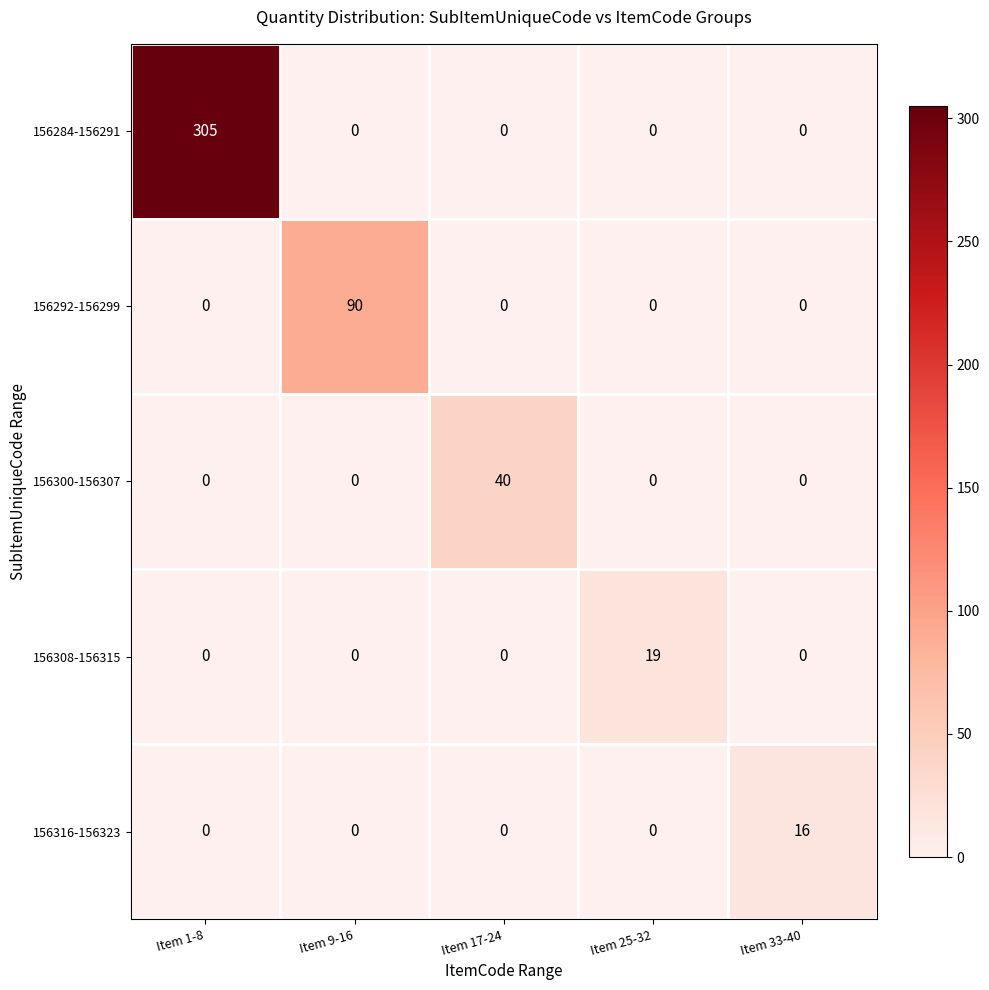

Is it true that 156300-156307 equals 0 at Item 33-40?

True